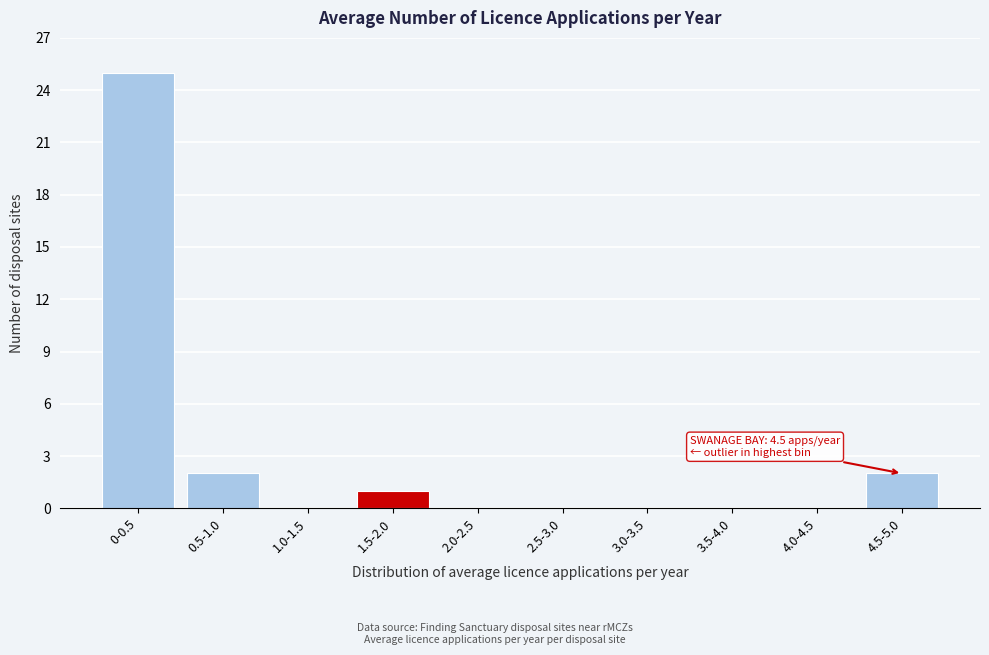

Reading left to right, what are all the values shown in this chart?

0-0.5=25	0.5-1.0=2	1.0-1.5=0	1.5-2.0=1	2.0-2.5=0	2.5-3.0=0	3.0-3.5=0	3.5-4.0=0	4.0-4.5=0	4.5-5.0=2